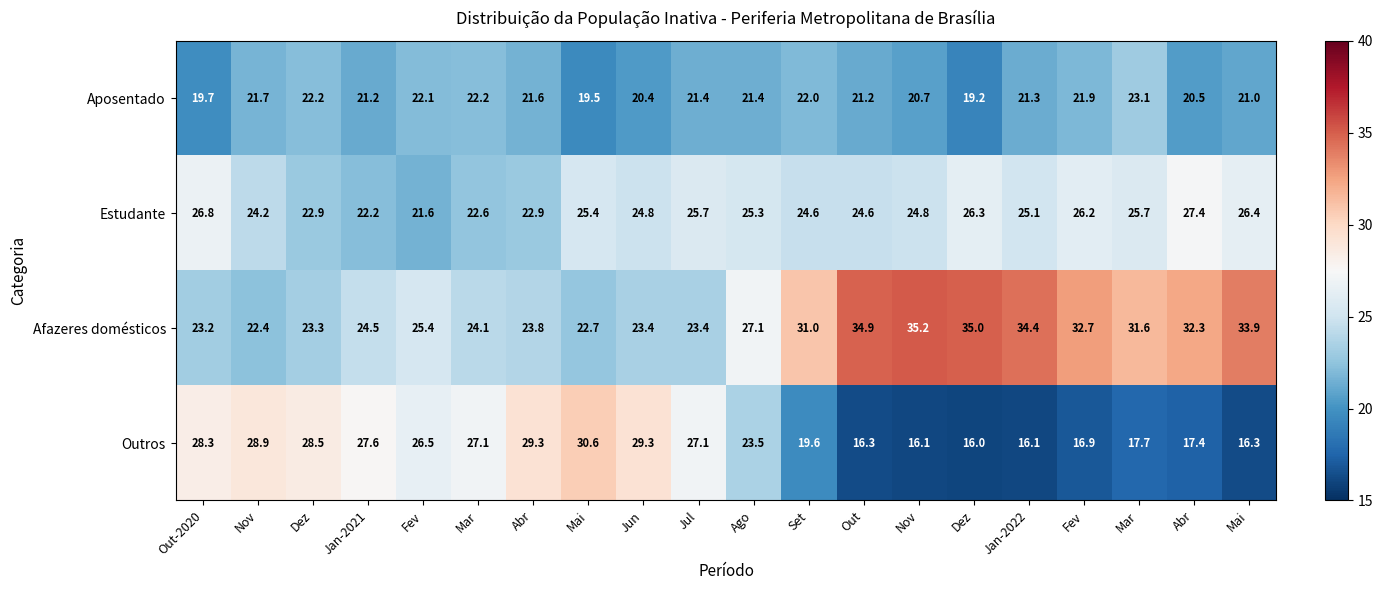

How many data points in Outros are above 26?

10